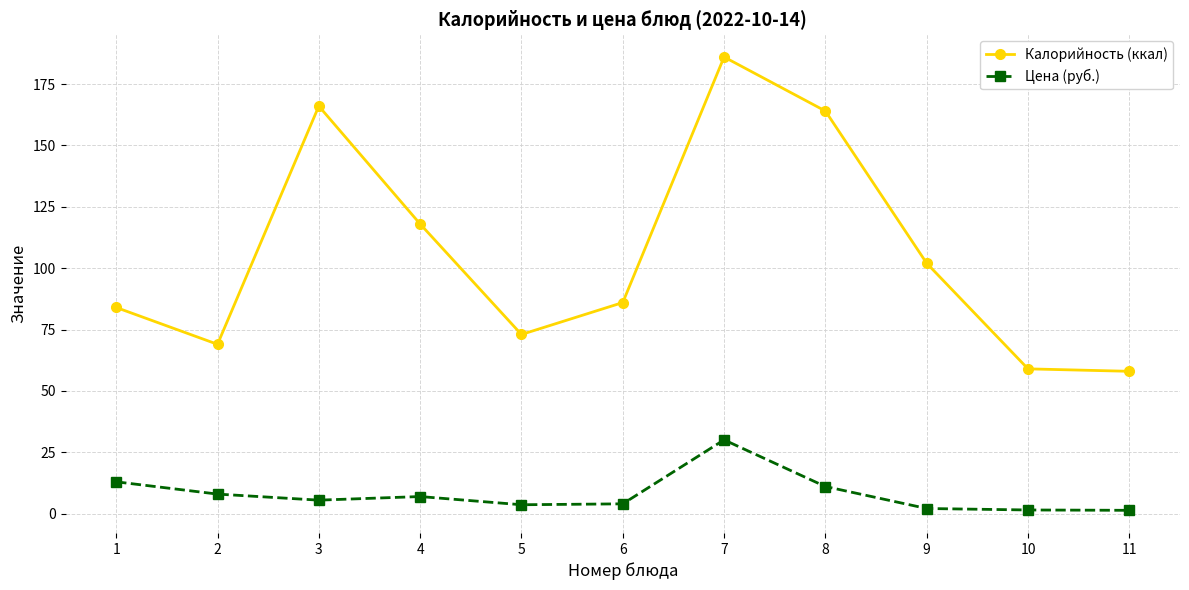

Which series has the largest range (max minus min)?

Калорийность (ккал)